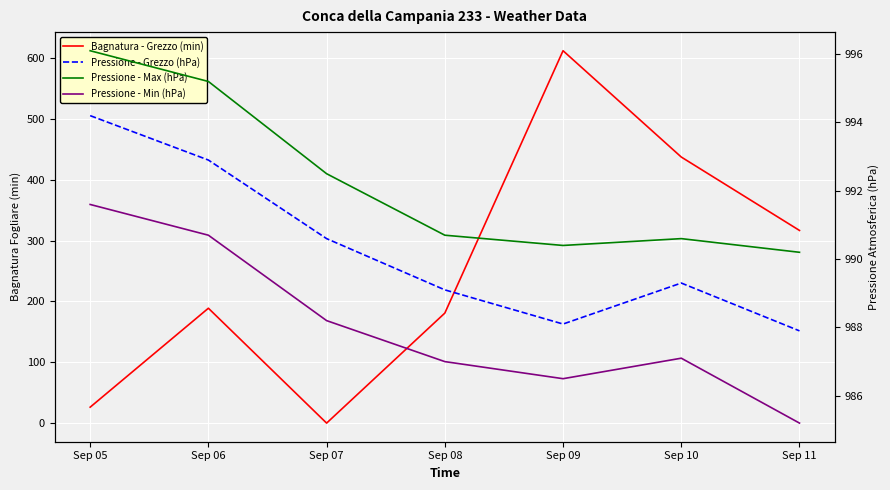

What is the difference between the second highest and second lowest values in the Bagnatura - Grezzo (min) series?

411.3